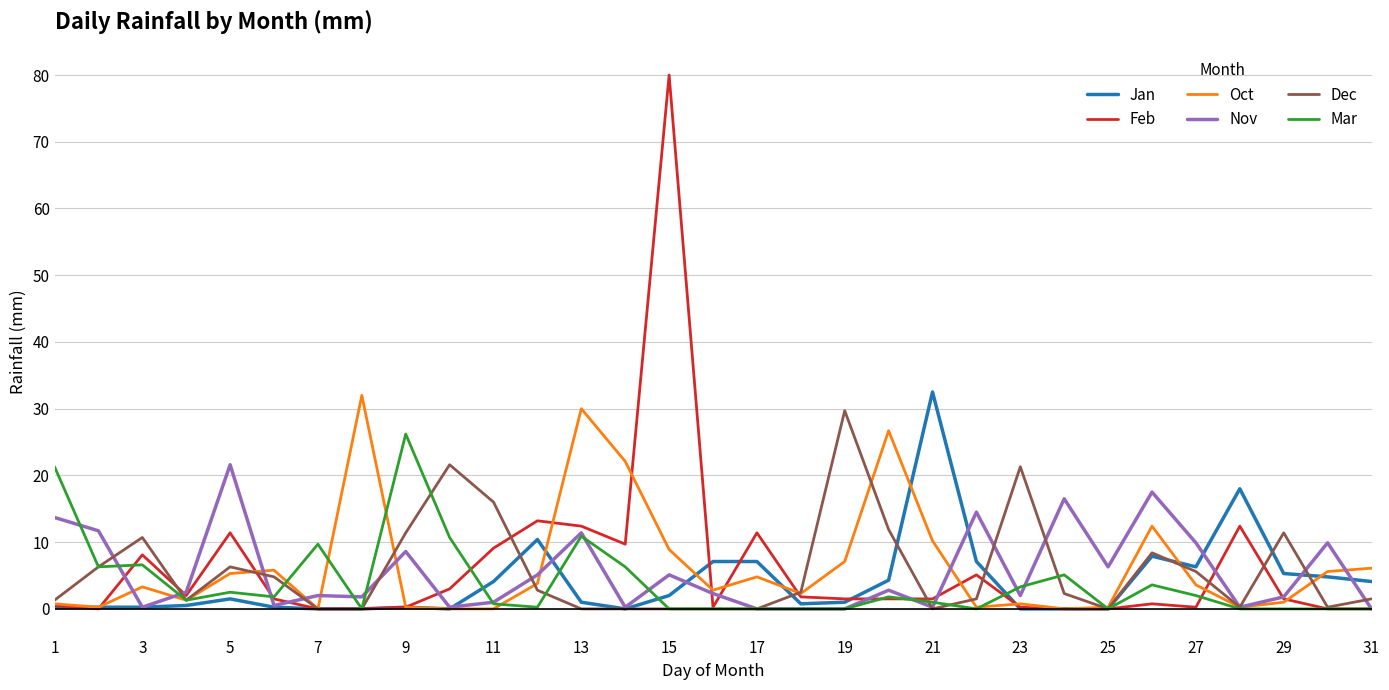

How many lines are shown in the chart?

6